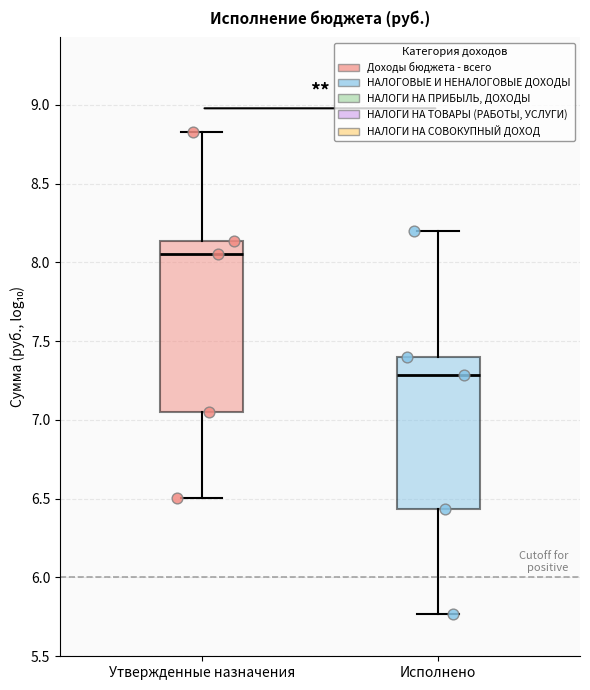

Which box is the tallest, from its lower edge to its upper edge?

Утвержденные назначения